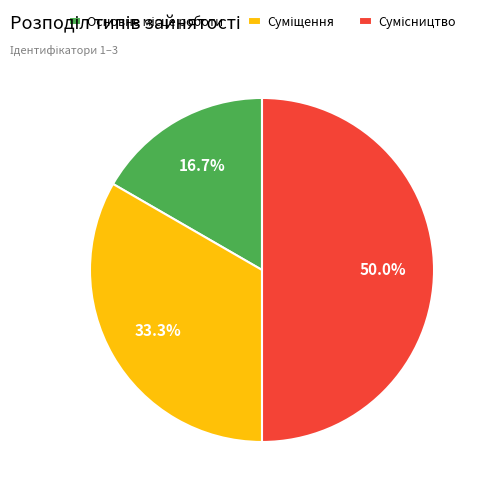

Is it true that Сумісництво is 41% of the pie?

False